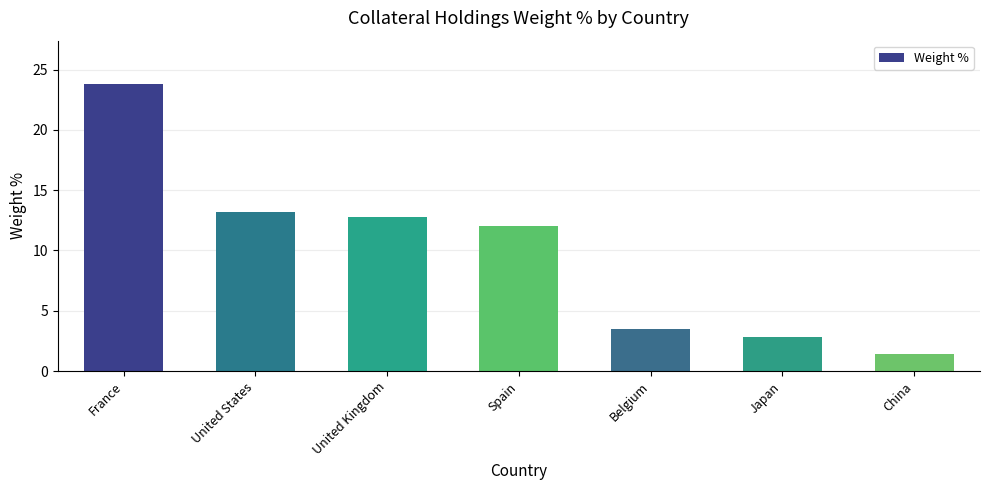

Reading right to left, list all the values displayed in this chart.

China=1.4	Japan=2.8	Belgium=3.5	Spain=12.0	United Kingdom=12.8	United States=13.2	France=23.8